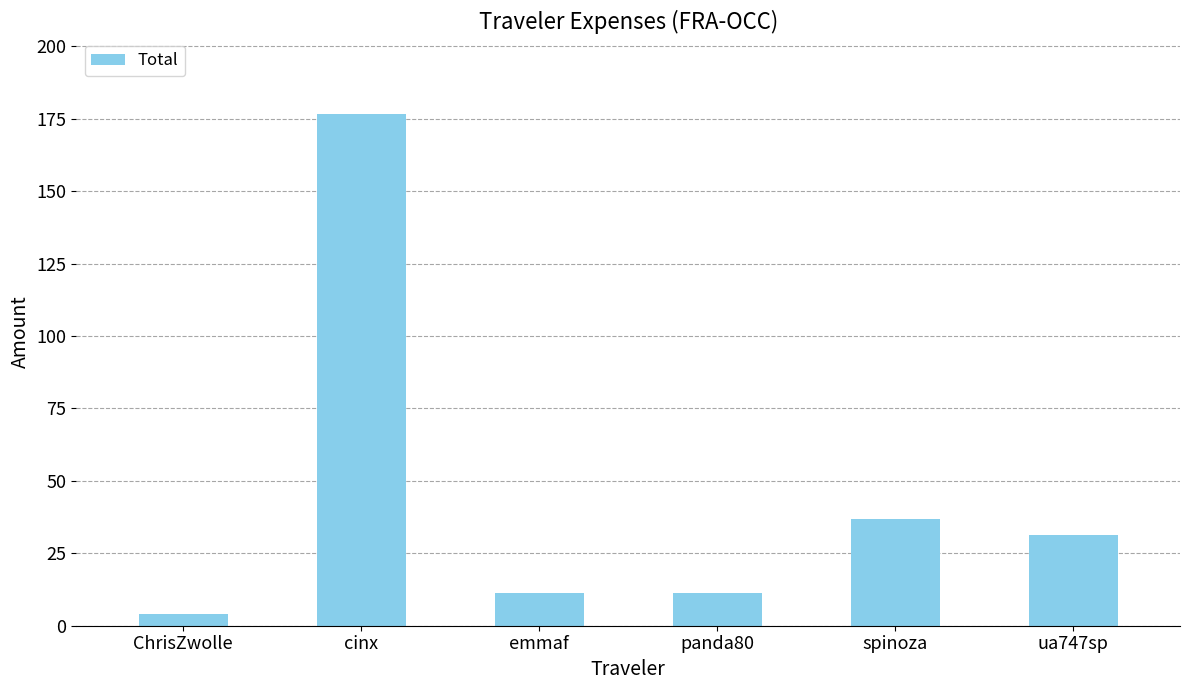

What is the ratio of the value at ua747sp to the value at emmaf?

2.8